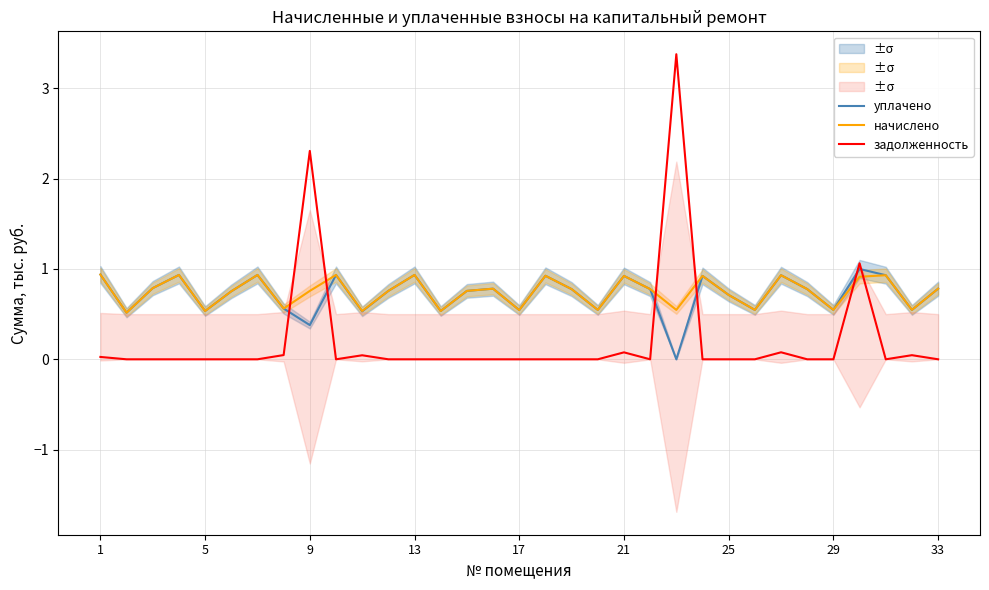

What is the highest value of the начислено series?

0.9